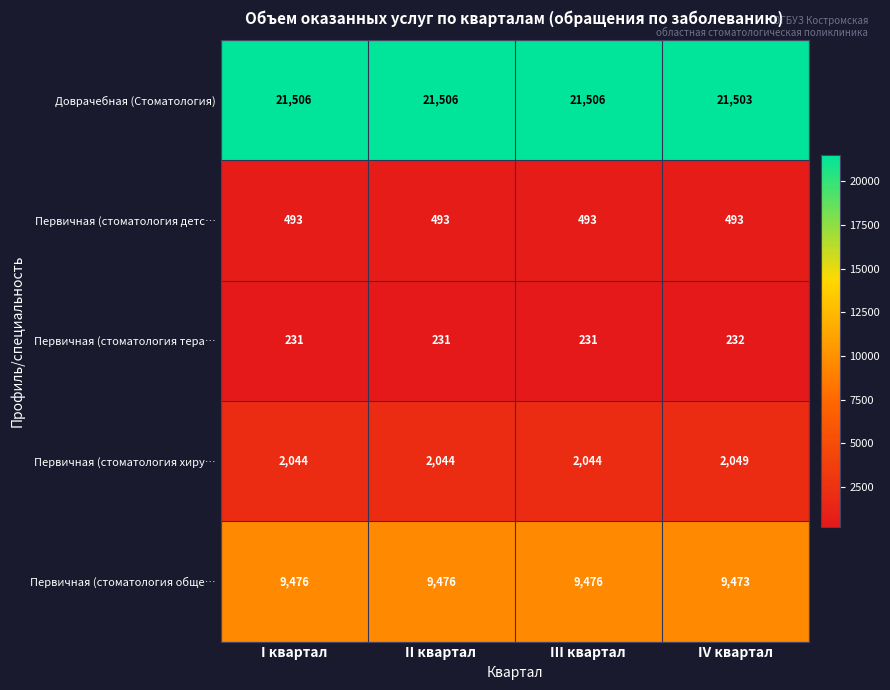

Which category has the highest value in the Первичная (стоматология тера… series?

IV квартал